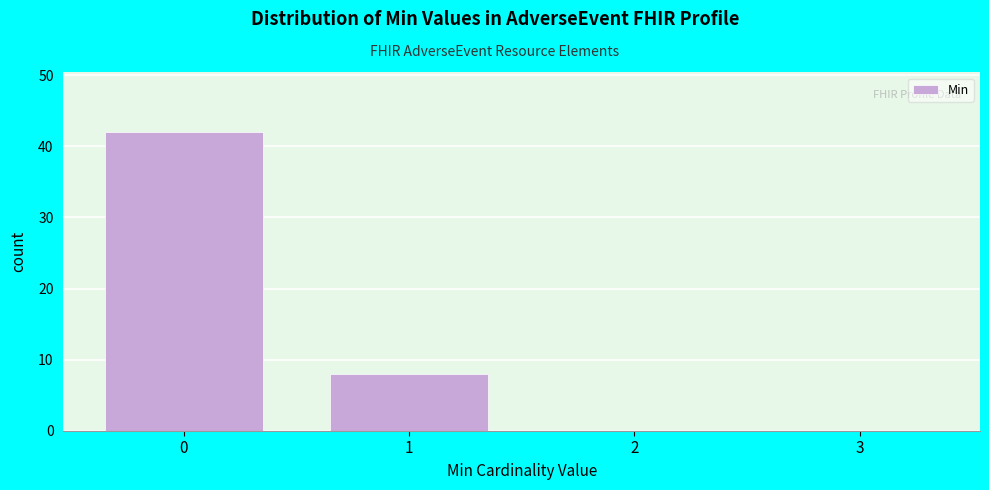

Reading left to right, transcribe all the data shown in this chart.

0=42	1=8	2=0	3=0